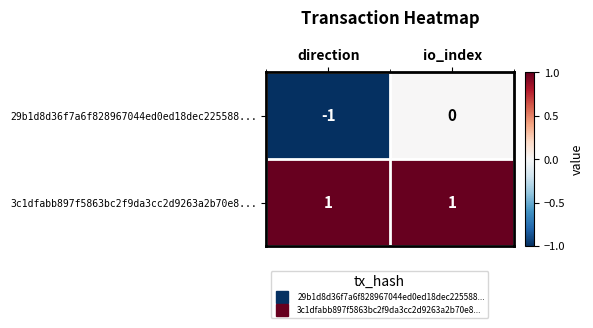

Between direction and io_index, which series saw the biggest shift?

29b1d8d36f7a6f828967044ed0ed18dec225588...